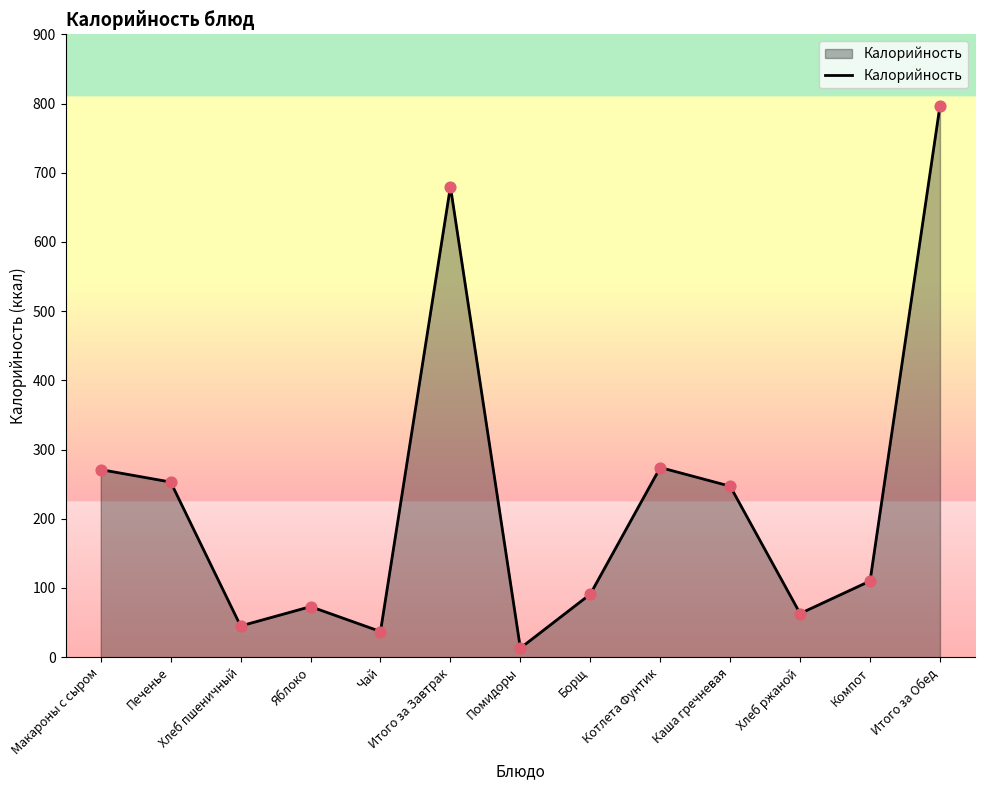

What is the change in value from Борщ to Итого за Обед?

+706